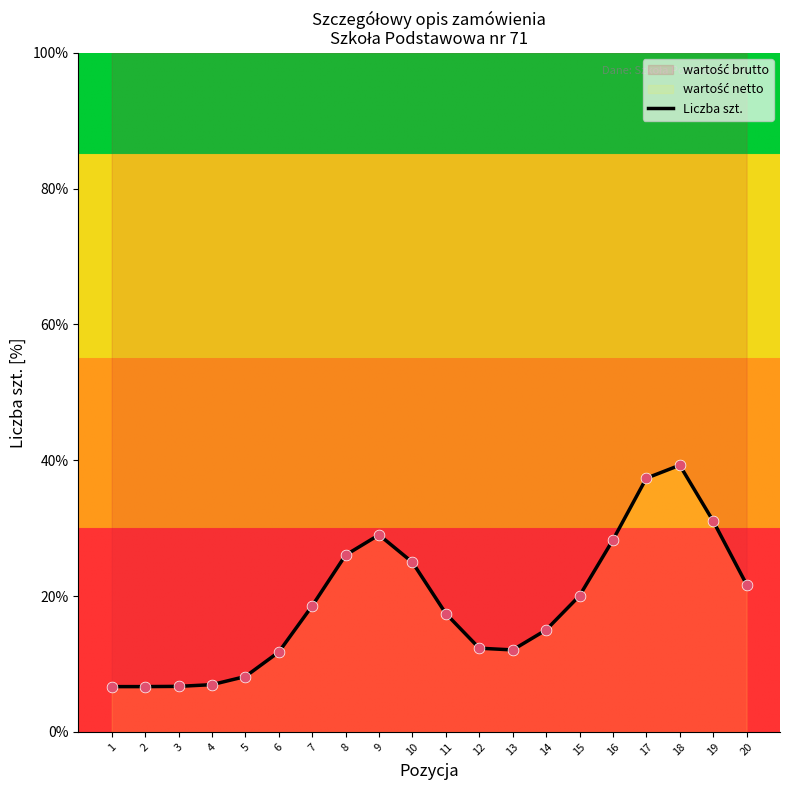

Between 12 and 6, which is larger?

12